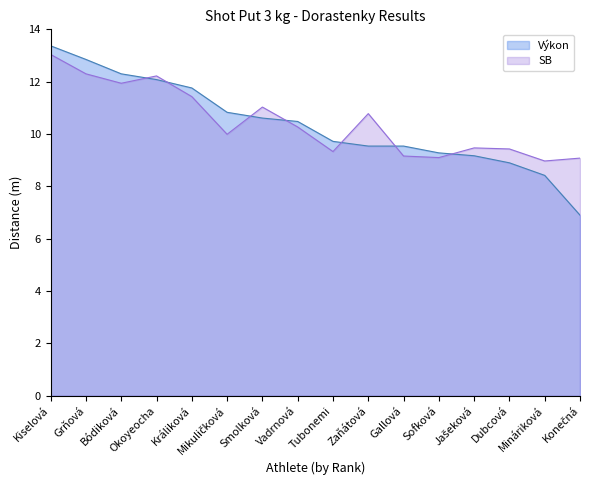

Rank the categories by Výkon value from highest to lowest.

Kiselová, Grňová, Bódiková, Okoyeocha, Králiková, Mikuličková, Smolková, Vadrnová, Tubonemi, Zaňátová, Gallová, Sofková, Jašeková, Dubcová, Mináriková, Konečná